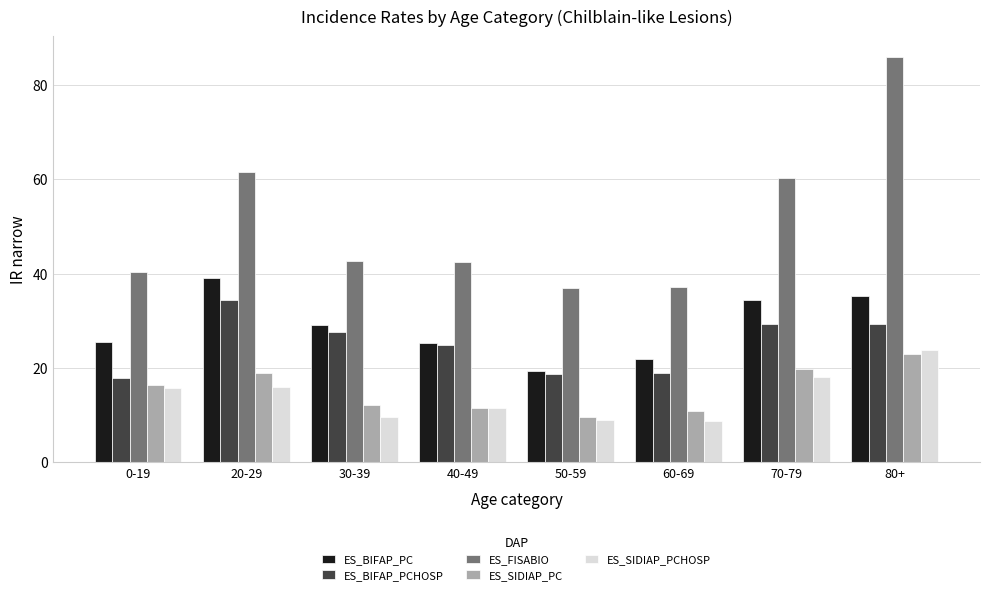

At which label does ES_BIFAP_PC reach its peak?

20-29